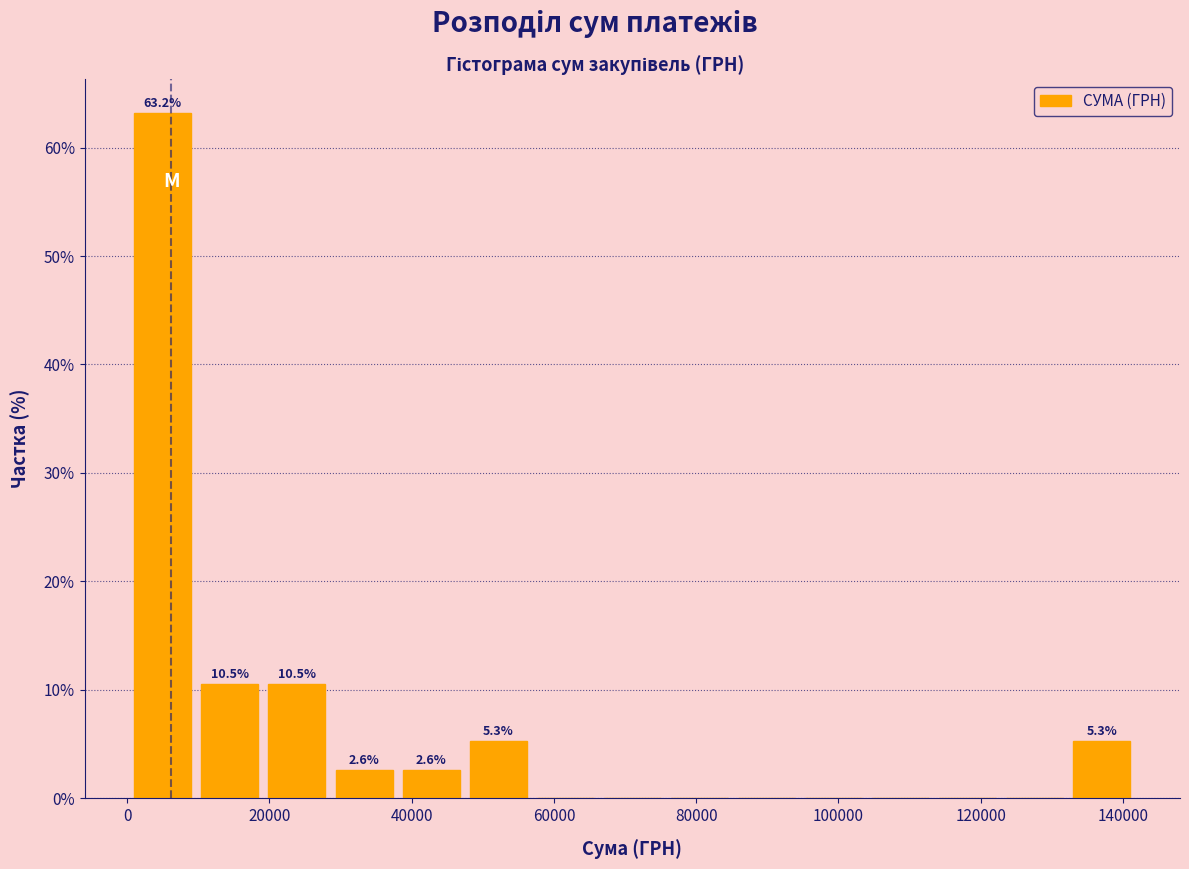

Over which range of the x-axis is the bar tallest?

0 to 10000